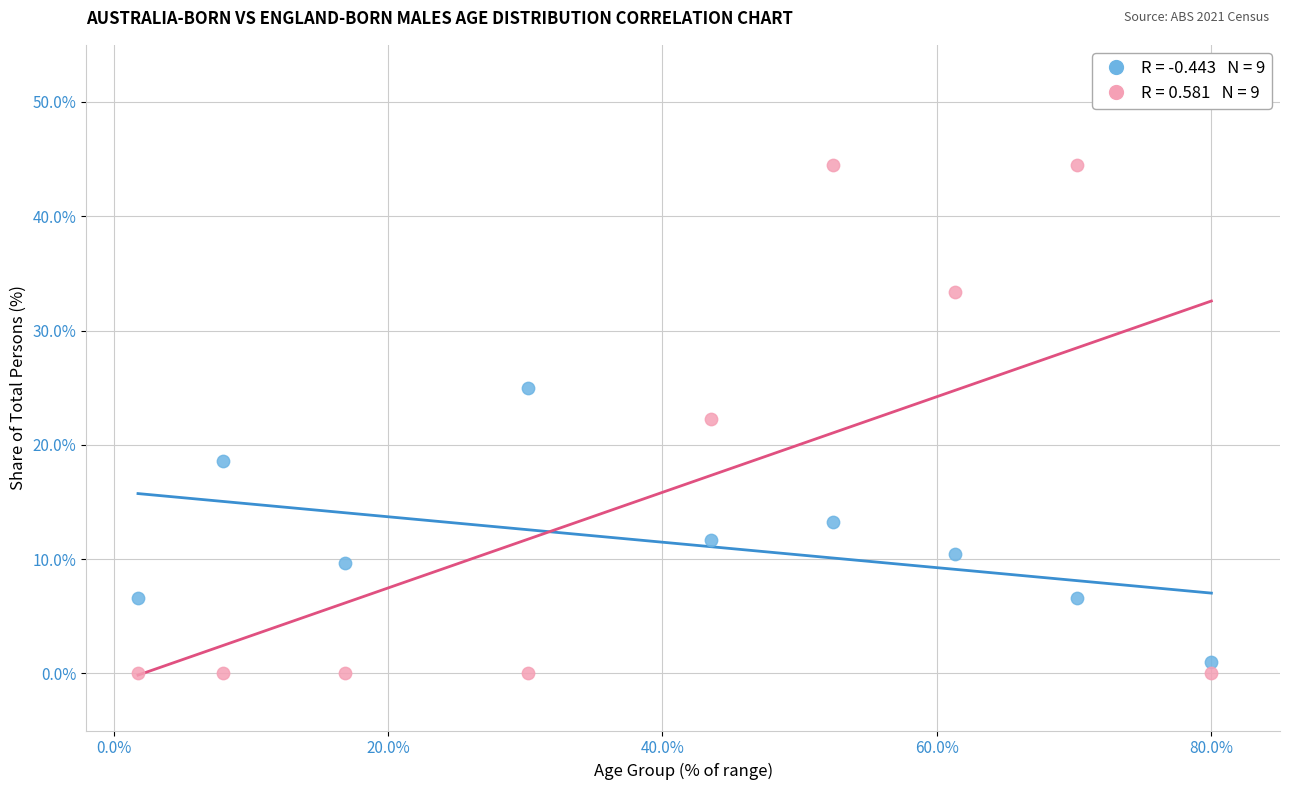

Across all data points, what is the range of X values (max minus min)?

78.2